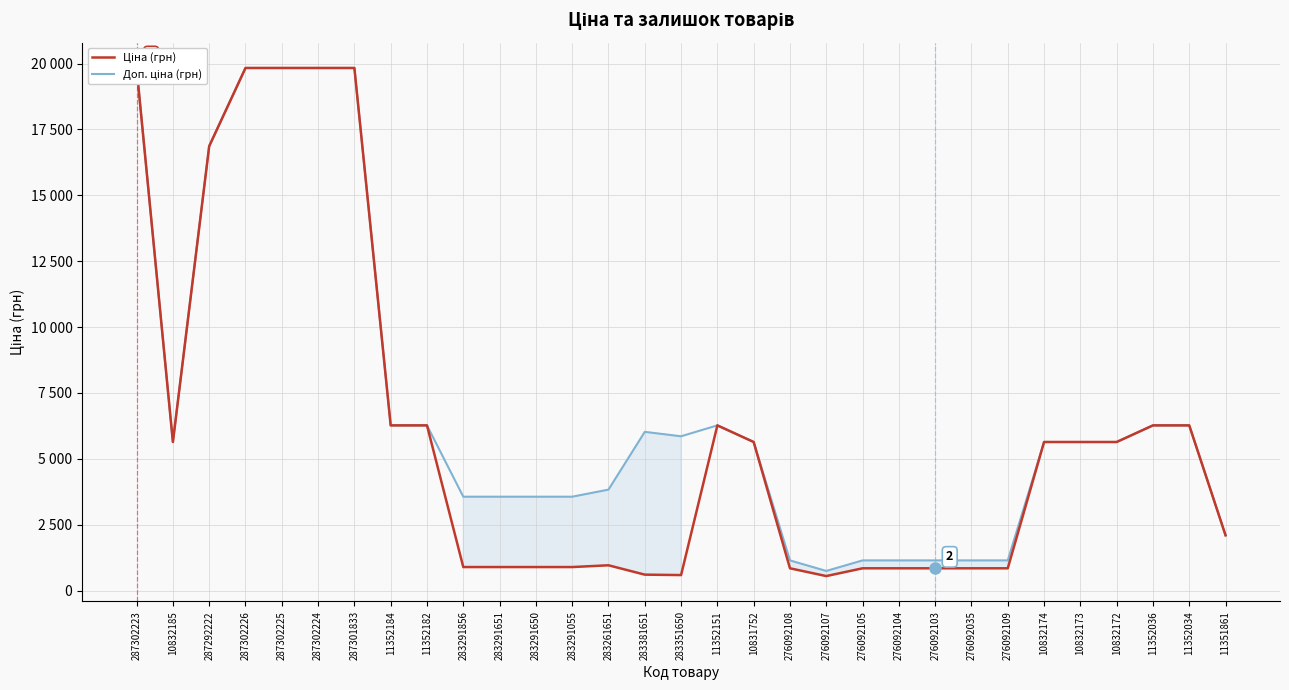

True or false: Доп. ціна (грн) has a value of 1943.1 at 283291055.

False